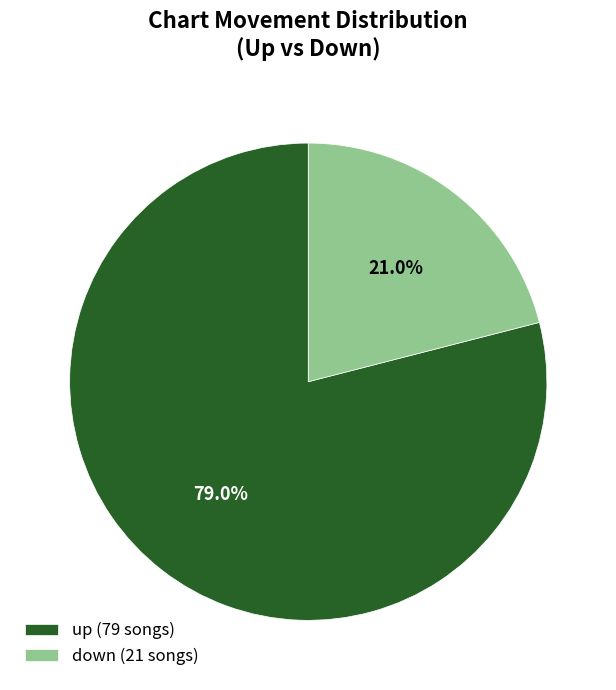

What is the largest slice in the pie chart?

up